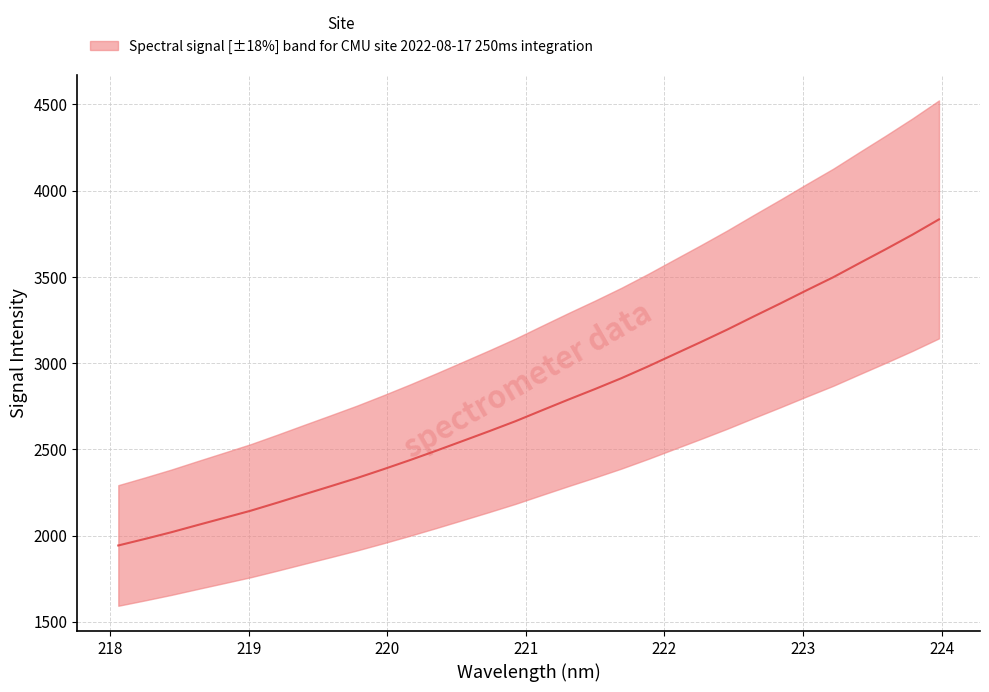

What is the maximum value shown in the chart?

3833.5